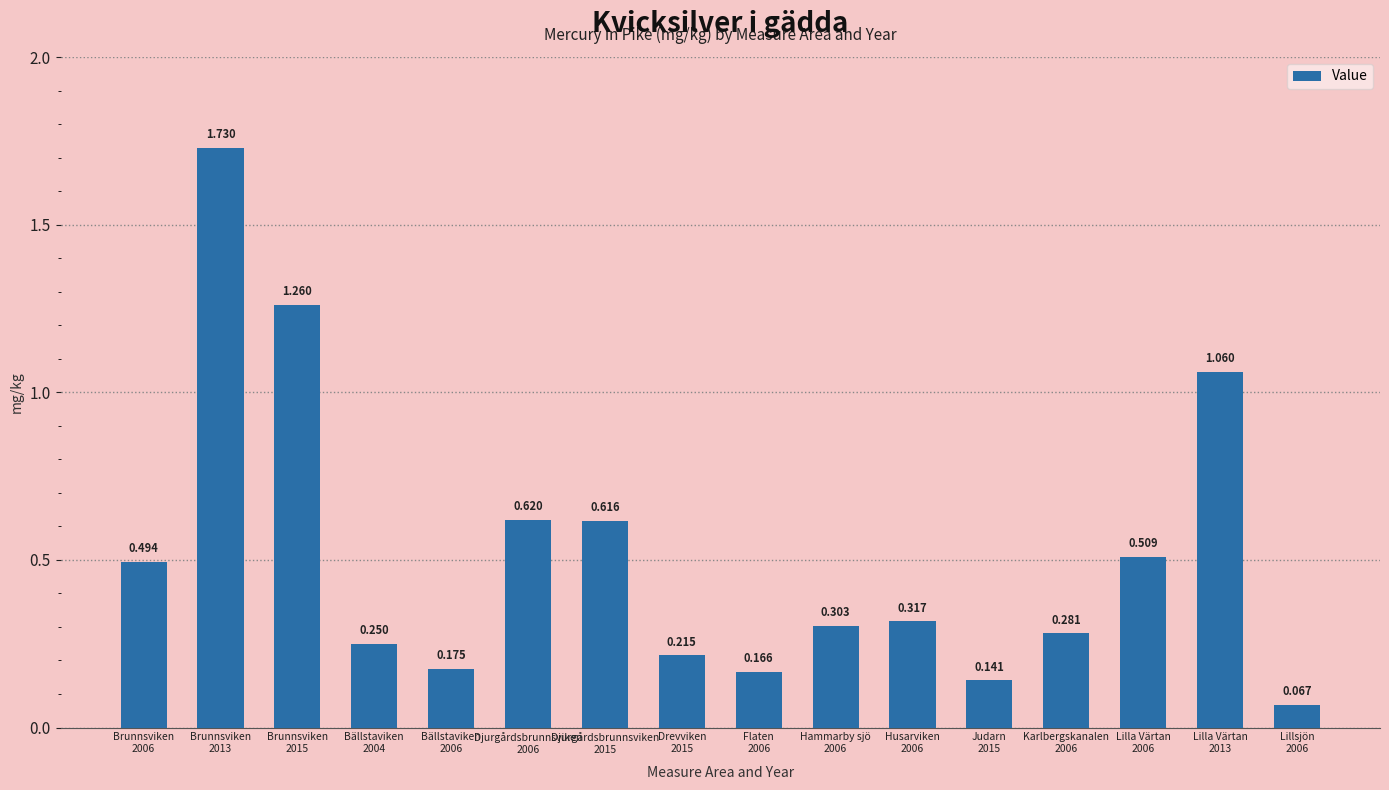

What is the change in value from Djurgårdsbrunnsviken
2015 to Judarn
2015?

-0.5